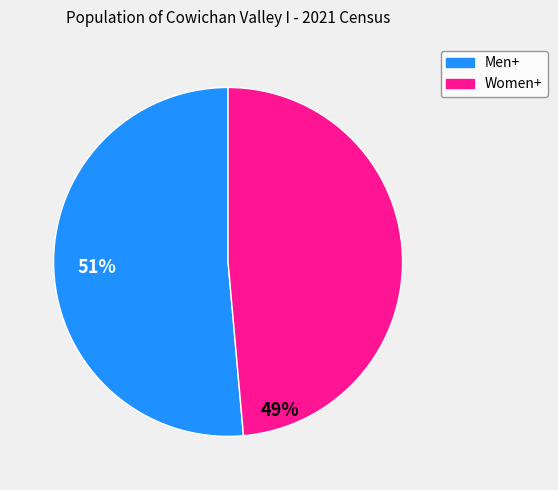

To the nearest percent, what is the combined percentage of Women+ and Men+?

100%